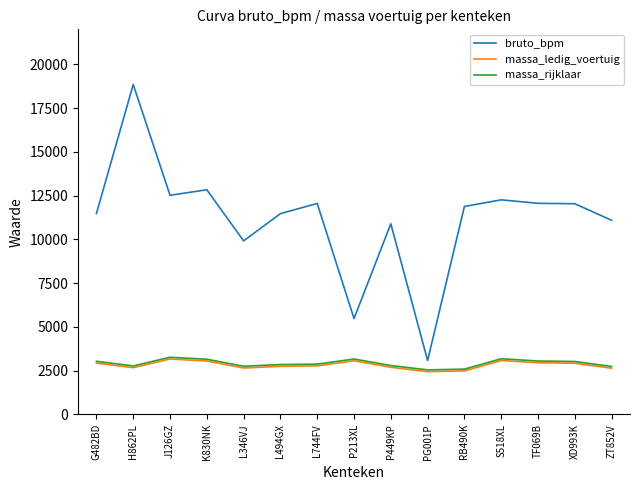

Is it true that massa_ledig_voertuig equals 2931 at G482BD?

True